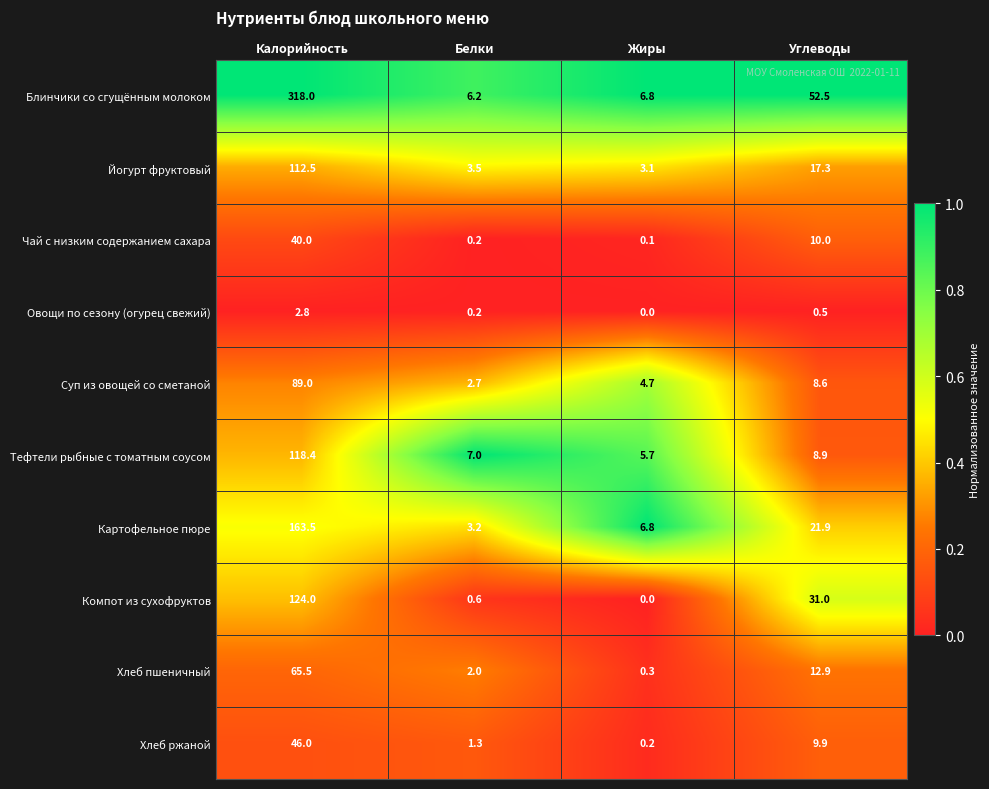

Which series has the largest total across all categories?

Блинчики со сгущённым молоком